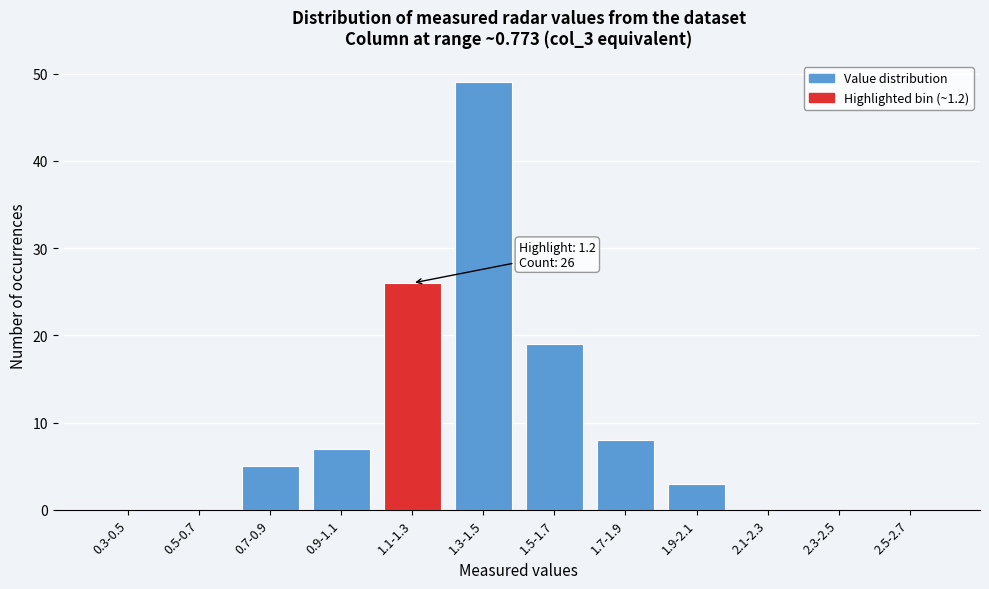

Reading right to left, extract all data points from this chart.

2.5-2.7=0	2.3-2.5=0	2.1-2.3=0	1.9-2.1=3	1.7-1.9=8	1.5-1.7=19	1.3-1.5=49	1.1-1.3=26	0.9-1.1=7	0.7-0.9=5	0.5-0.7=0	0.3-0.5=0